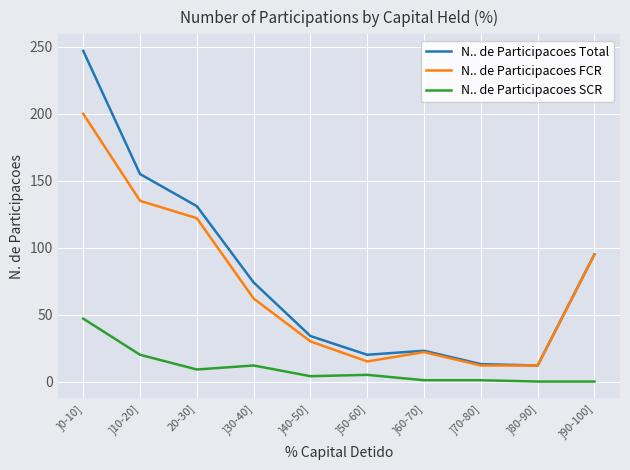

How many interior local peaks does the N.. de Participacoes FCR series have?

1